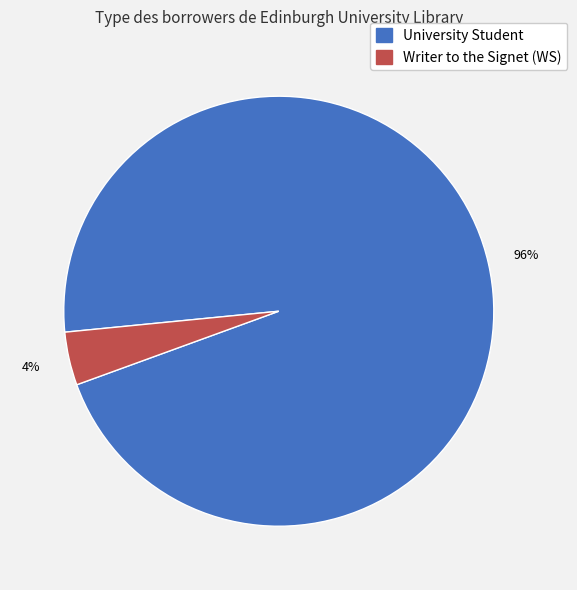

What is the smallest slice in the pie chart?

Writer to the Signet (WS)